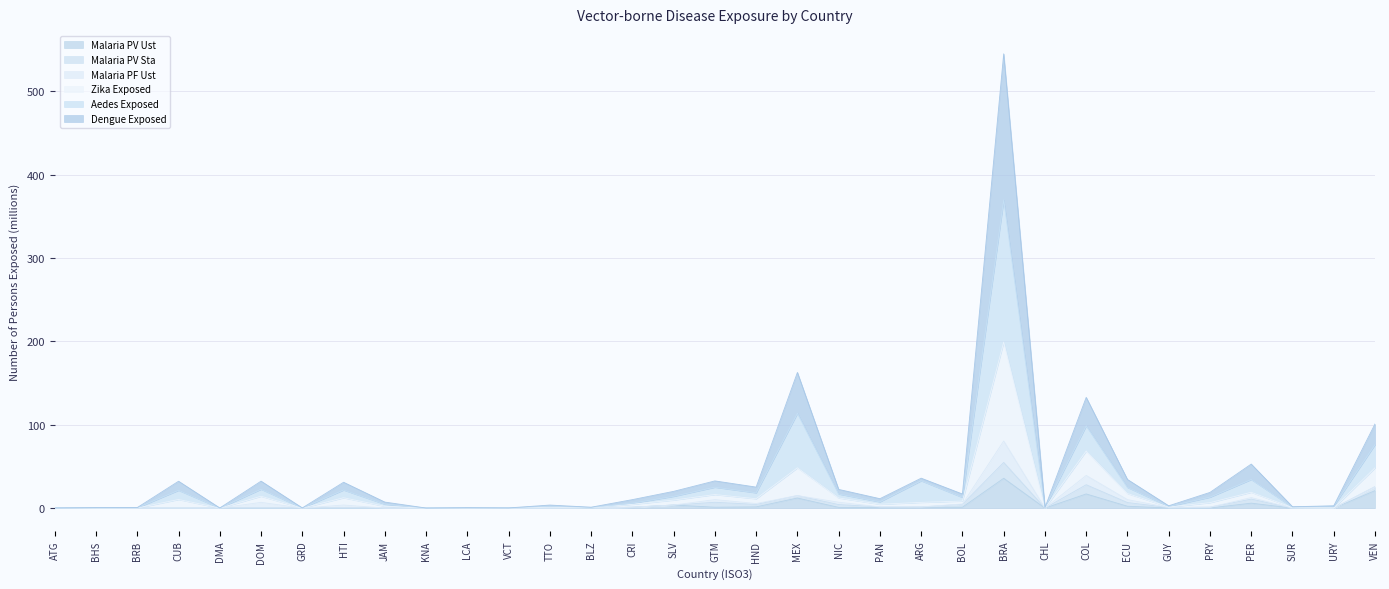

At which category is the sum across all series the highest?

BRA